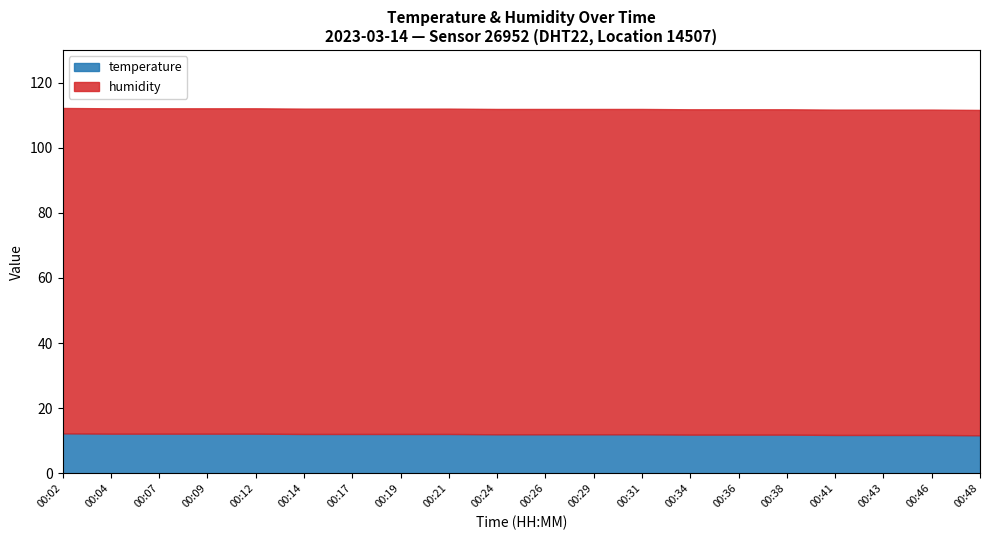

Where is temperature nearest to the value 12?

00:24